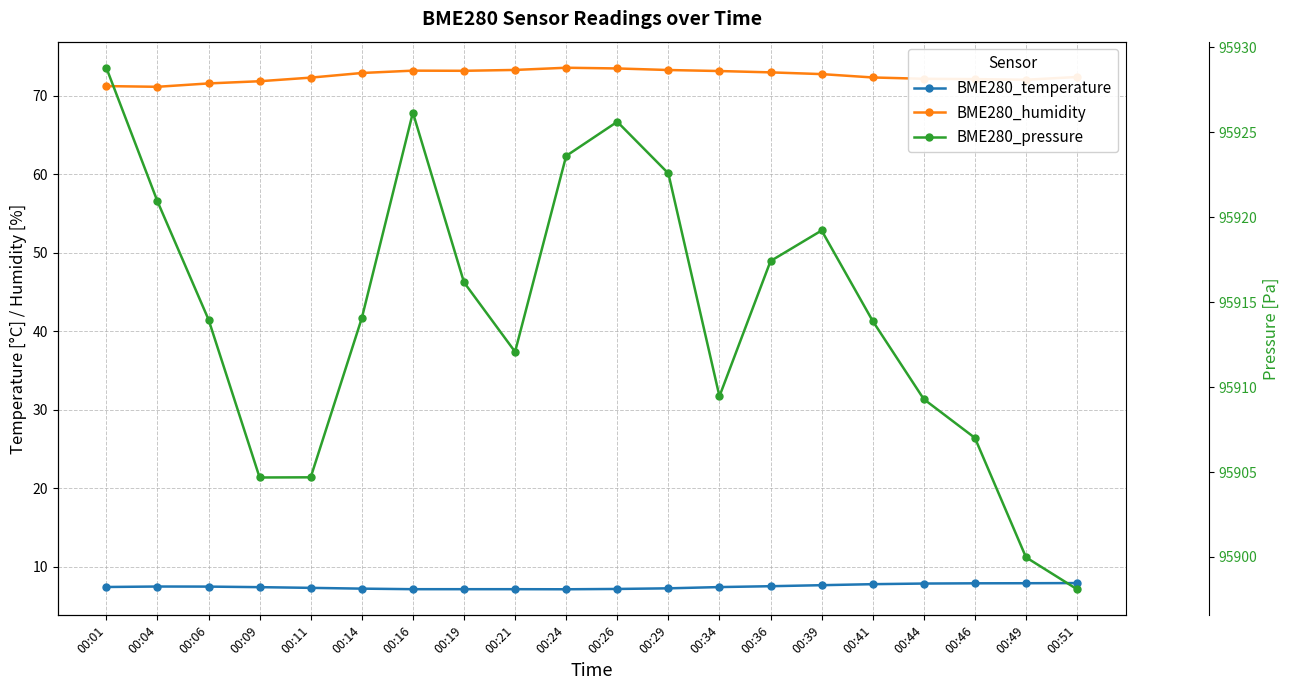

Reading left to right, list all the values displayed in this chart.

BME280_temperature: 00:01=7.4	00:04=7.5	00:06=7.4	00:09=7.4	00:11=7.3	00:14=7.2	00:16=7.1	00:19=7.1	00:21=7.1	00:24=7.1	00:26=7.1	00:29=7.2	00:34=7.4	00:36=7.5	00:39=7.6	00:41=7.8	00:44=7.8	00:46=7.9	00:49=7.9	00:51=7.9
BME280_humidity: 00:01=71.3	00:04=71.2	00:06=71.6	00:09=71.9	00:11=72.3	00:14=72.9	00:16=73.2	00:19=73.2	00:21=73.3	00:24=73.6	00:26=73.5	00:29=73.3	00:34=73.2	00:36=73.0	00:39=72.8	00:41=72.4	00:44=72.2	00:46=72.2	00:49=72.1	00:51=72.4
BME280_pressure: 00:01=95928.8	00:04=95920.9	00:06=95914.0	00:09=95904.7	00:11=95904.7	00:14=95914.1	00:16=95926.2	00:19=95916.2	00:21=95912.1	00:24=95923.6	00:26=95925.6	00:29=95922.6	00:34=95909.5	00:36=95917.4	00:39=95919.2	00:41=95913.9	00:44=95909.3	00:46=95907.0	00:49=95900.0	00:51=95898.1